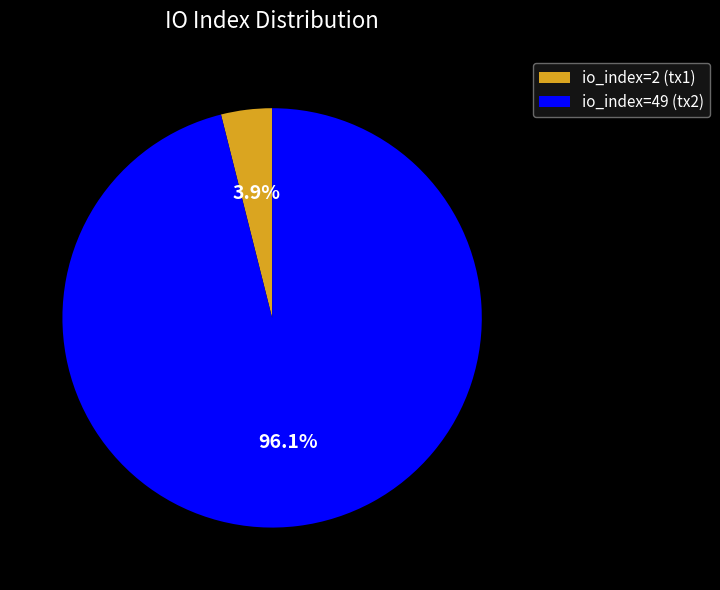

What percentage do io_index=49 (tx2) and io_index=2 (tx1) together represent?

100.0%